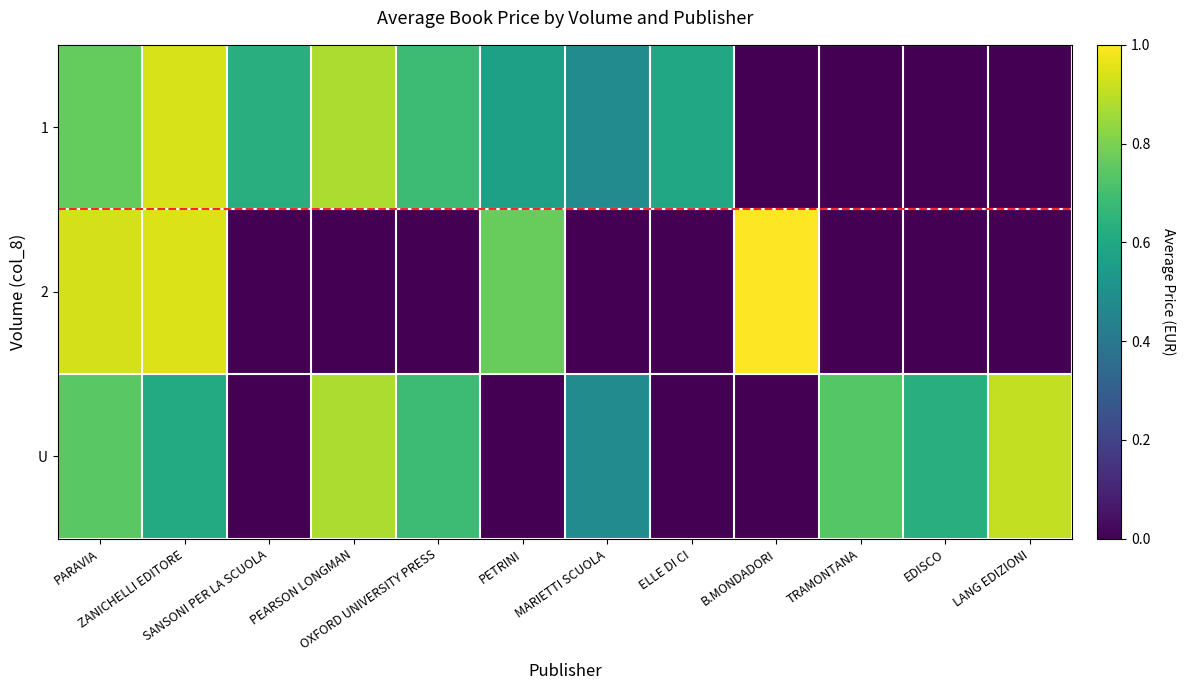

Reading left to right, extract all data points from this chart.

1: PARAVIA=0.8	ZANICHELLI EDITORE=0.9	SANSONI PER LA SCUOLA=0.6	PEARSON LONGMAN=0.9	OXFORD UNIVERSITY PRESS=0.7	PETRINI=0.6	MARIETTI SCUOLA=0.5	ELLE DI CI=0.6	B.MONDADORI=0.0	TRAMONTANA=0.0	EDISCO=0.0	LANG EDIZIONI=0.0
2: PARAVIA=0.9	ZANICHELLI EDITORE=0.9	SANSONI PER LA SCUOLA=0.0	PEARSON LONGMAN=0.0	OXFORD UNIVERSITY PRESS=0.0	PETRINI=0.8	MARIETTI SCUOLA=0.0	ELLE DI CI=0.0	B.MONDADORI=1.0	TRAMONTANA=0.0	EDISCO=0.0	LANG EDIZIONI=0.0
U: PARAVIA=0.7	ZANICHELLI EDITORE=0.6	SANSONI PER LA SCUOLA=0.0	PEARSON LONGMAN=0.9	OXFORD UNIVERSITY PRESS=0.7	PETRINI=0.0	MARIETTI SCUOLA=0.5	ELLE DI CI=0.0	B.MONDADORI=0.0	TRAMONTANA=0.7	EDISCO=0.6	LANG EDIZIONI=0.9